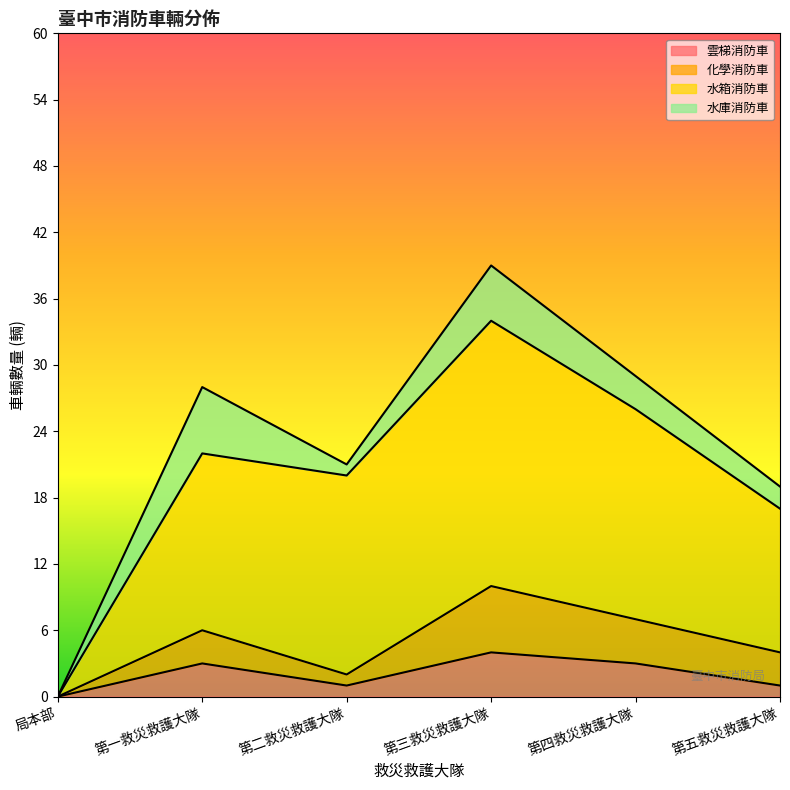

True or false: 雲梯消防車 and 水箱消防車 cross at least once.

False